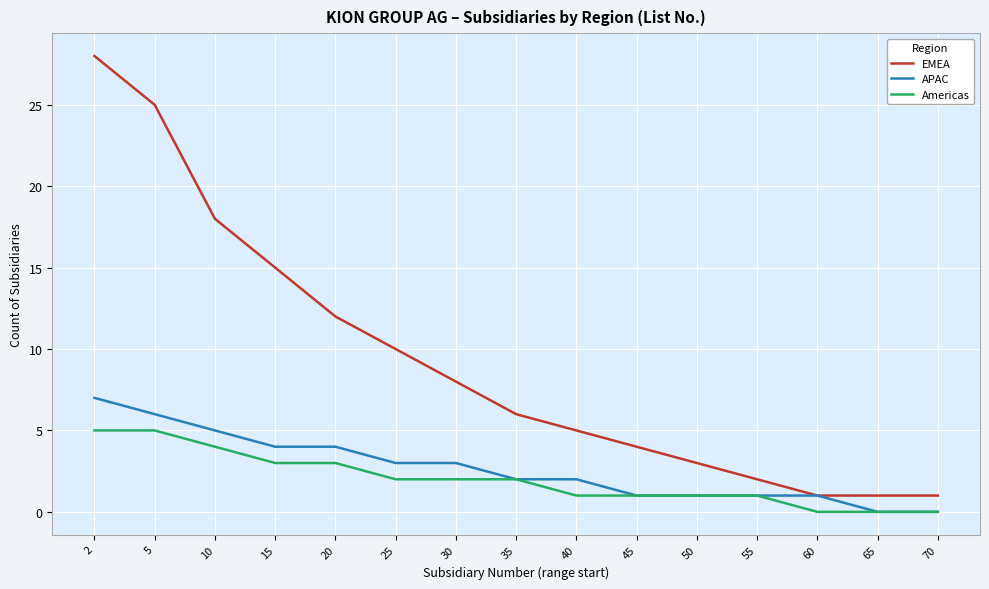

True or false: EMEA and Americas cross at least once.

False